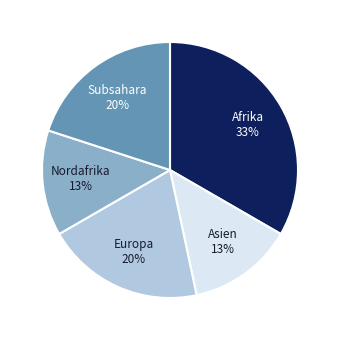

What percentage is the Afrika slice, to the nearest percent?

33%